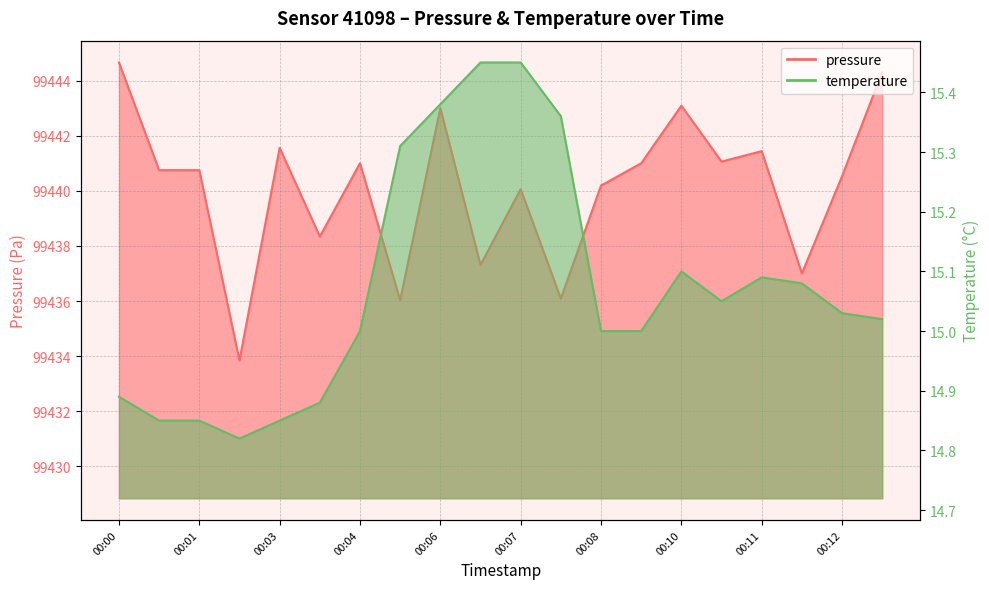

Where is temperature nearest to the value 15?

00:04